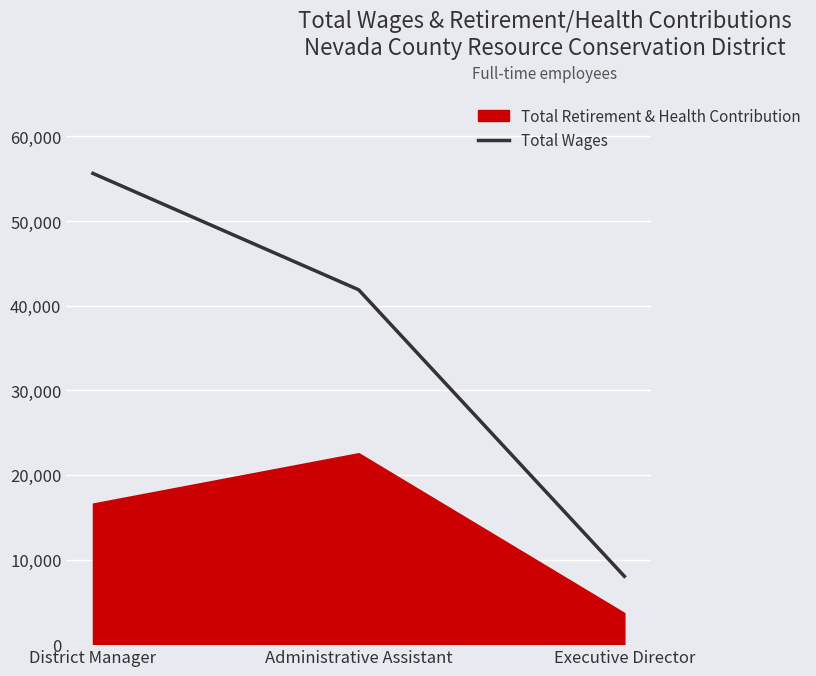

What is the highest value of the Total Wages series?

55620